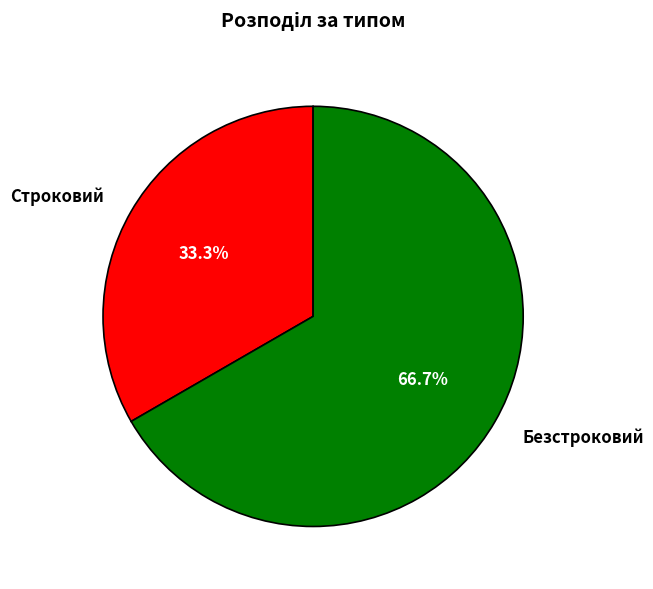

Approximately how many times larger is the value at Безстроковий compared to Строковий?

2.0